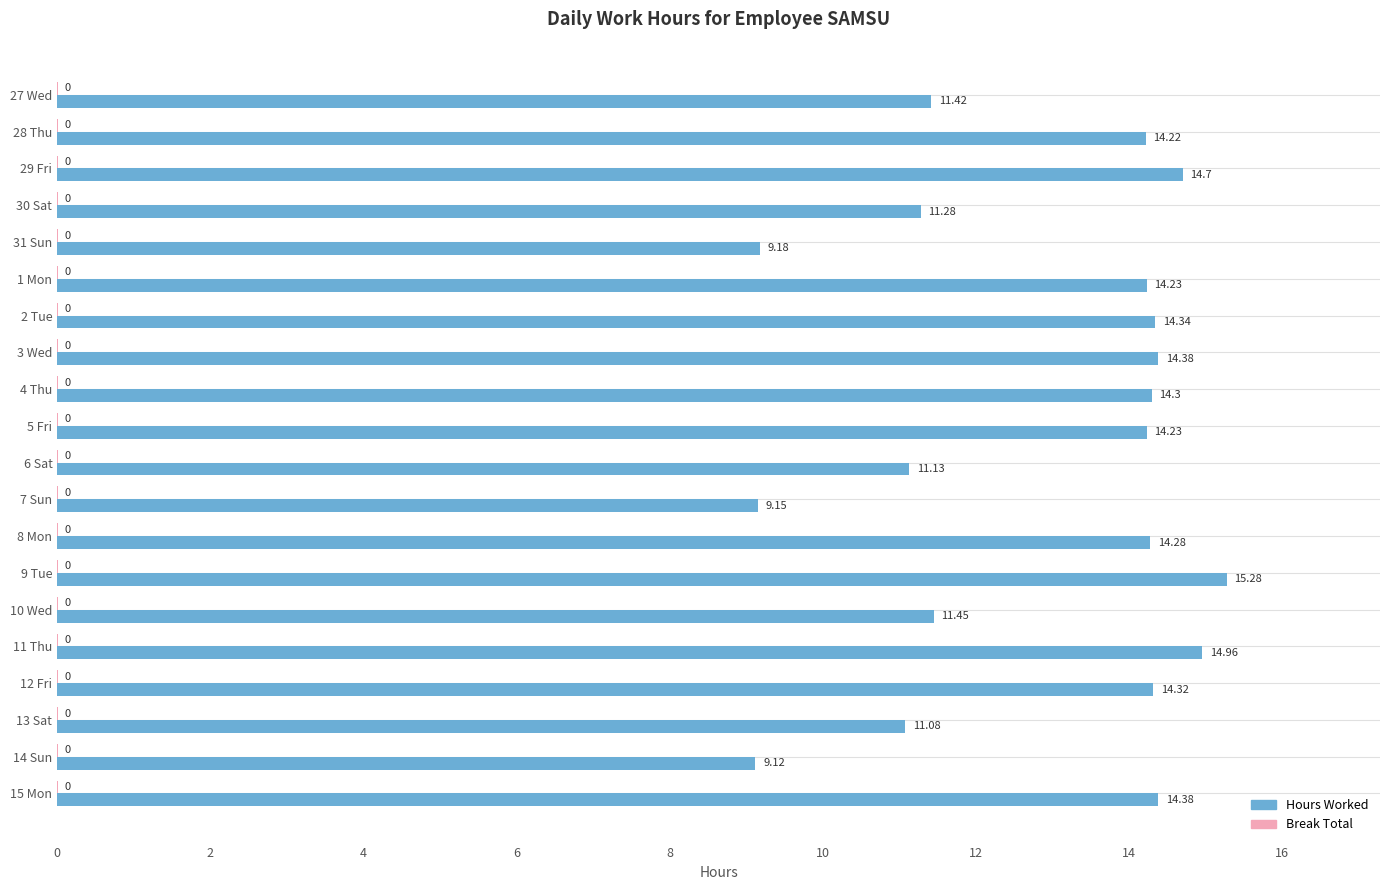

Which series has the largest total across all categories?

Hours Worked